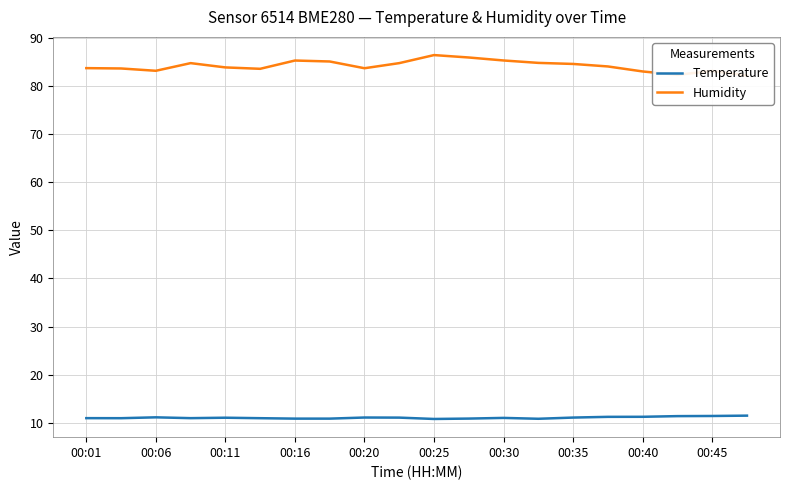

How many interior local valleys does the Temperature series have?

4